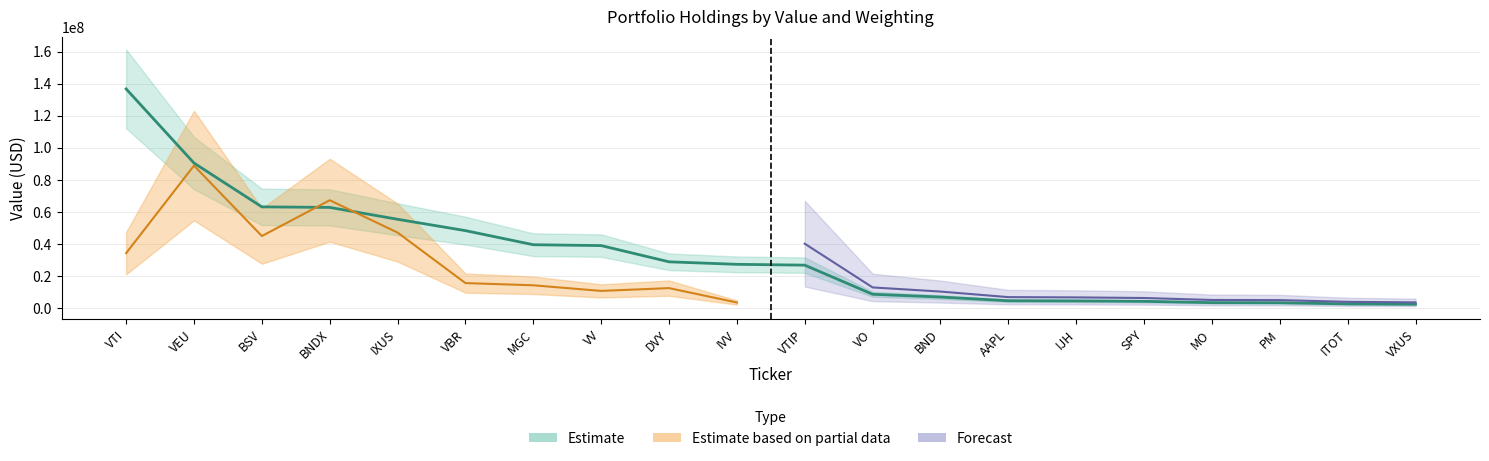

How many lines are shown in the chart?

3